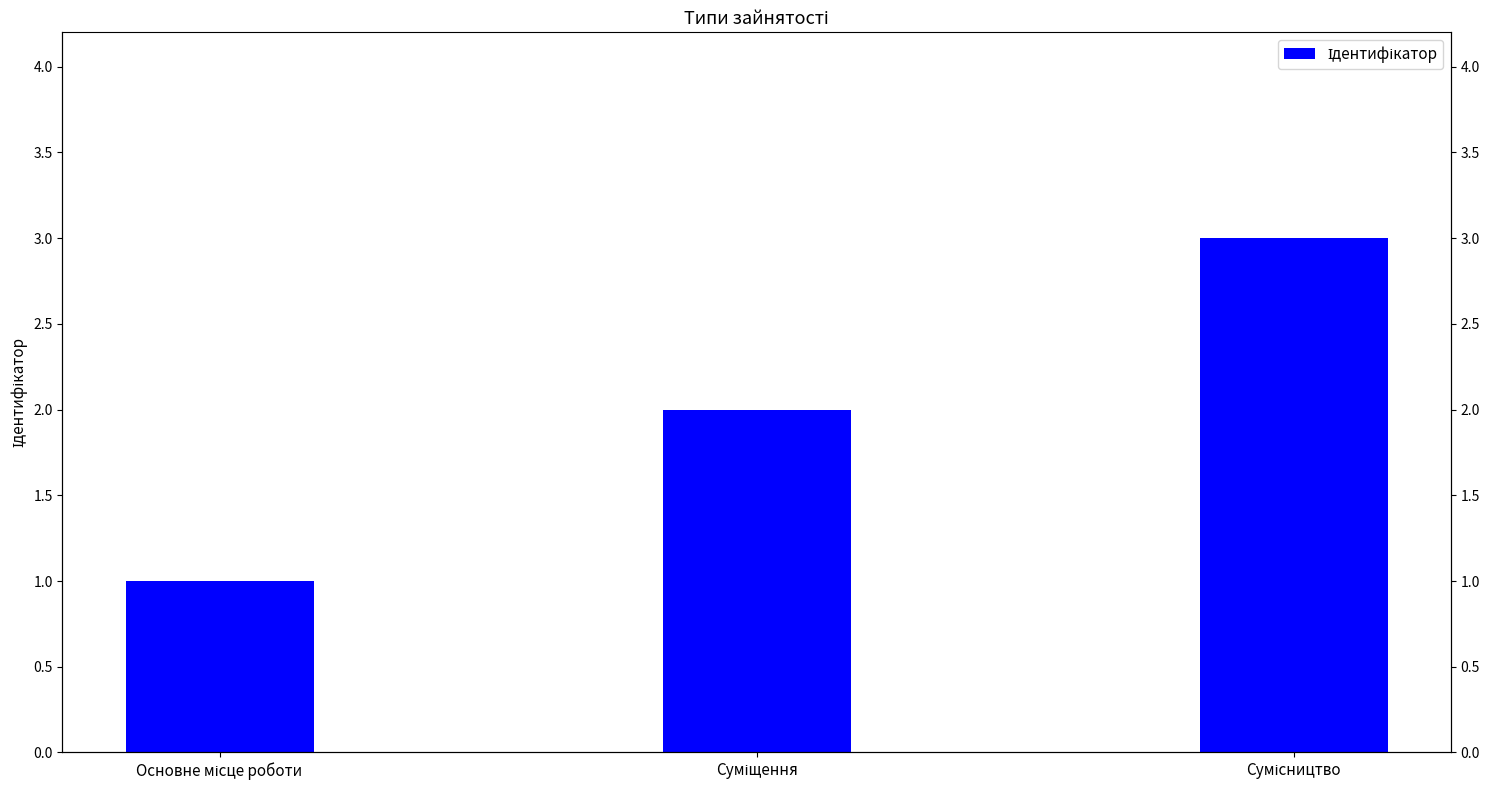

Which label corresponds to the largest value in the chart?

Сумісництво